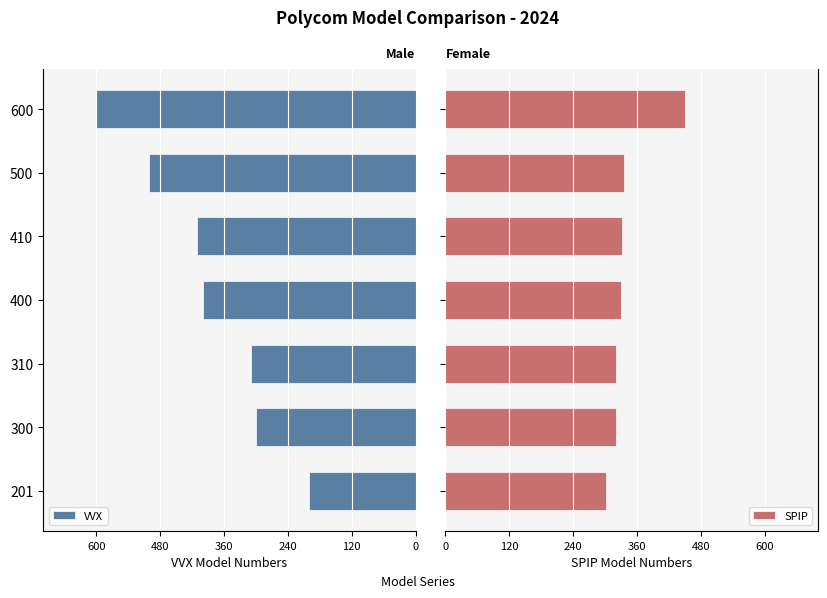

What is the difference between the second highest and second lowest values in the SPIP series?

15